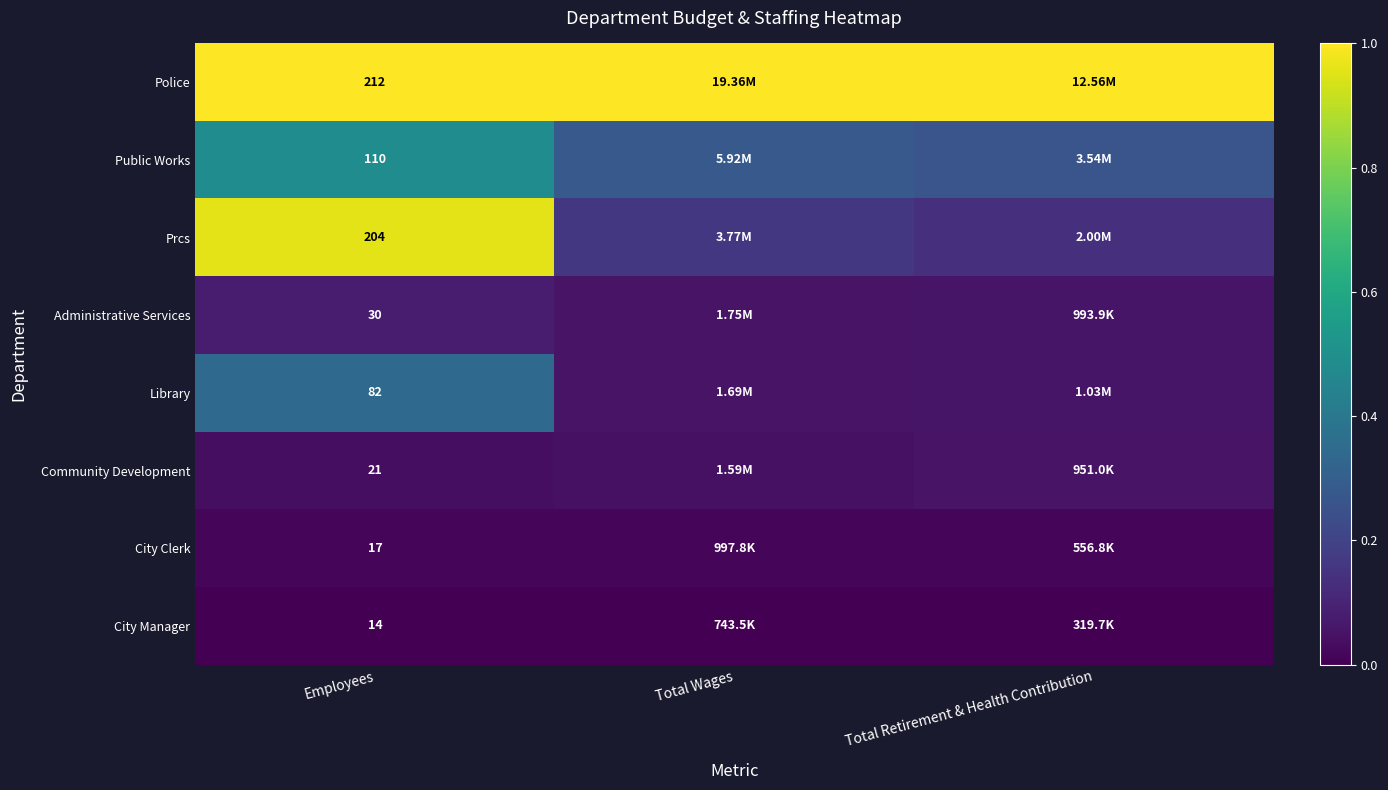

True or false: Prcs has a value of 0.2 at Total Retirement & Health Contribution.

False